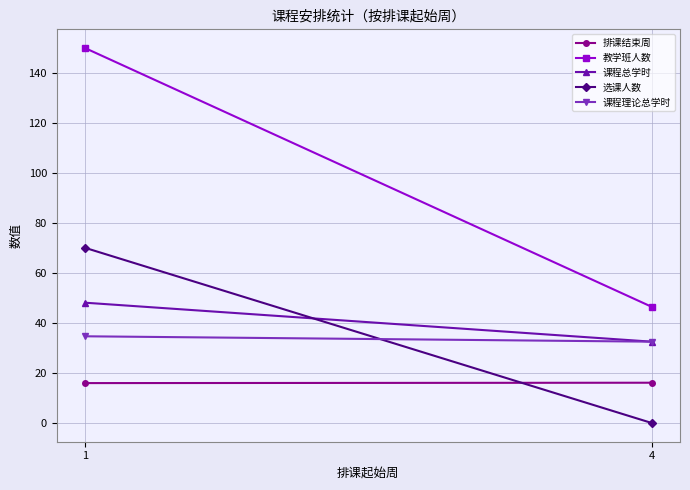

Which series changed the most between 1 and 4?

教学班人数